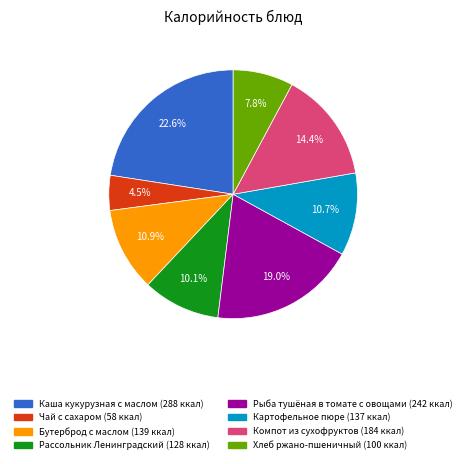

To the nearest percent, what is the difference between the Бутерброд с маслом and Каша кукурузная с маслом slice percentages?

12%